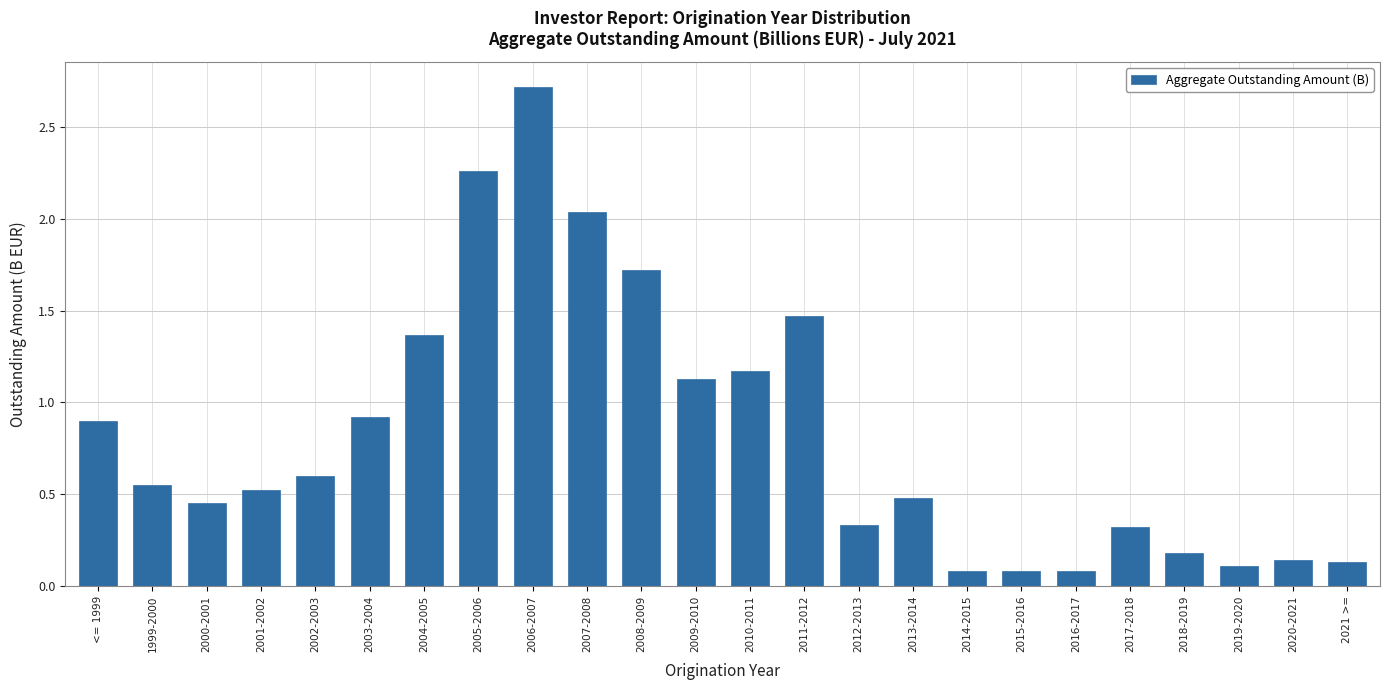

What is the average value?

0.8